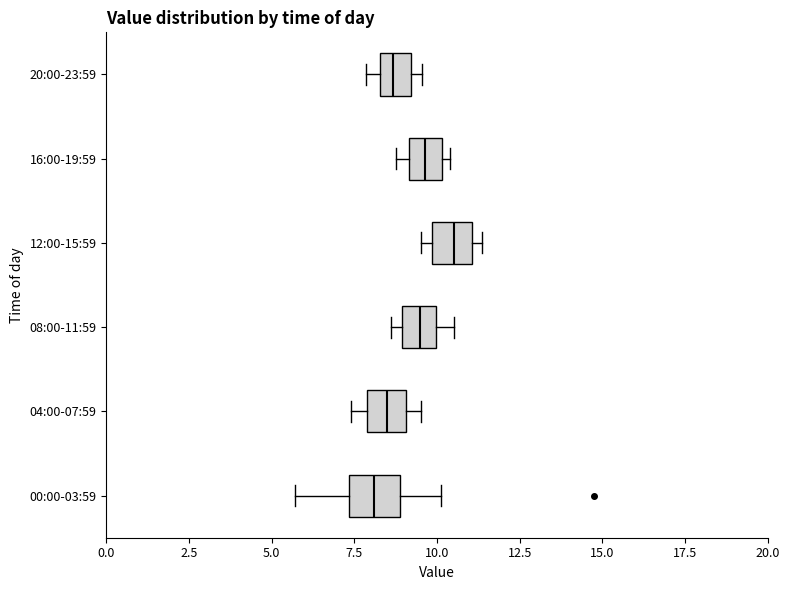

Reading bottom to top, transcribe this box plot: for each box, give where its median line is, the range the box spans, and where its two whiskers end, as read against the x-axis. The values are not printed on the chart, so give them approximately, as read against the axis.

00:00-03:59: median 8.0, box 7.5 to 9.0, whiskers 5.5 to 10.0
04:00-07:59: median 8.5, box 8.0 to 9.0, whiskers 7.5 to 9.5
08:00-11:59: median 9.5, box 9.0 to 10.0, whiskers 8.5 to 10.5
12:00-15:59: median 10.5, box 10.0 to 11.0, whiskers 9.5 to 11.5
16:00-19:59: median 9.5, box 9.0 to 10.0, whiskers 9.0 (just left of the box's left edge) to 10.5
20:00-23:59: median 8.5 (inside the box), box 8.5 to 9.0, whiskers 8.0 to 9.5